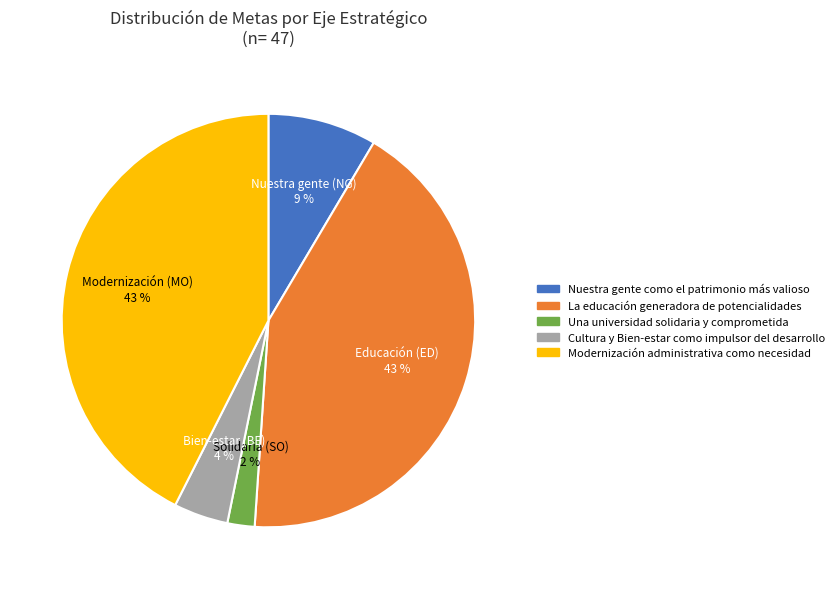

Do Cultura y Bien-estar como impulsor del desarrollo and Una universidad solidaria y comprometida together represent more than half of the pie?

No